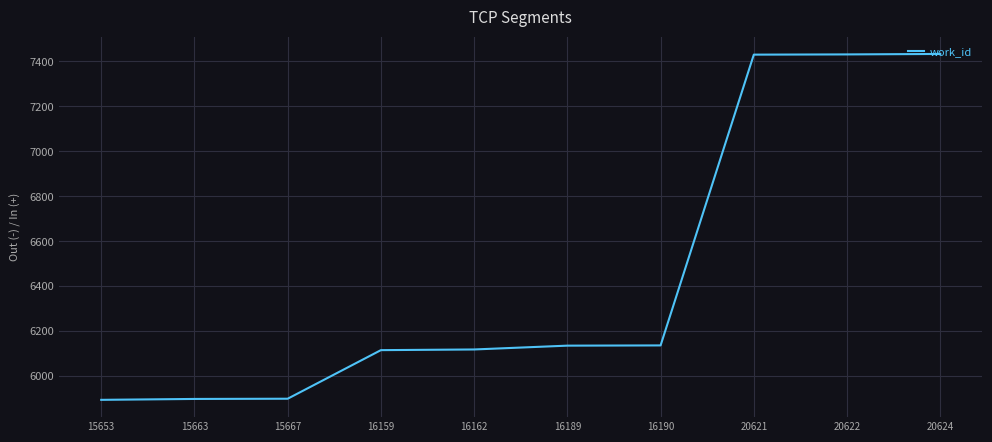

What is the smallest value displayed?

5895